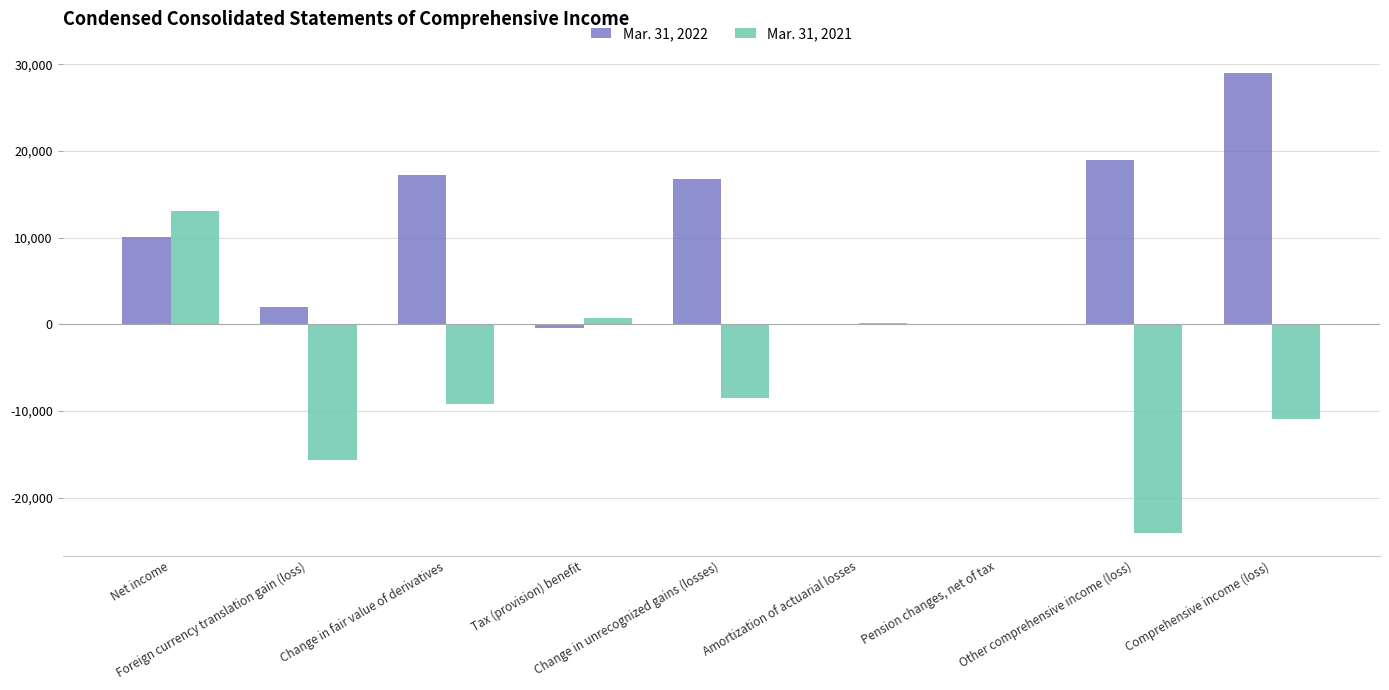

What is the sum of all Mar. 31, 2021 values?

-54313